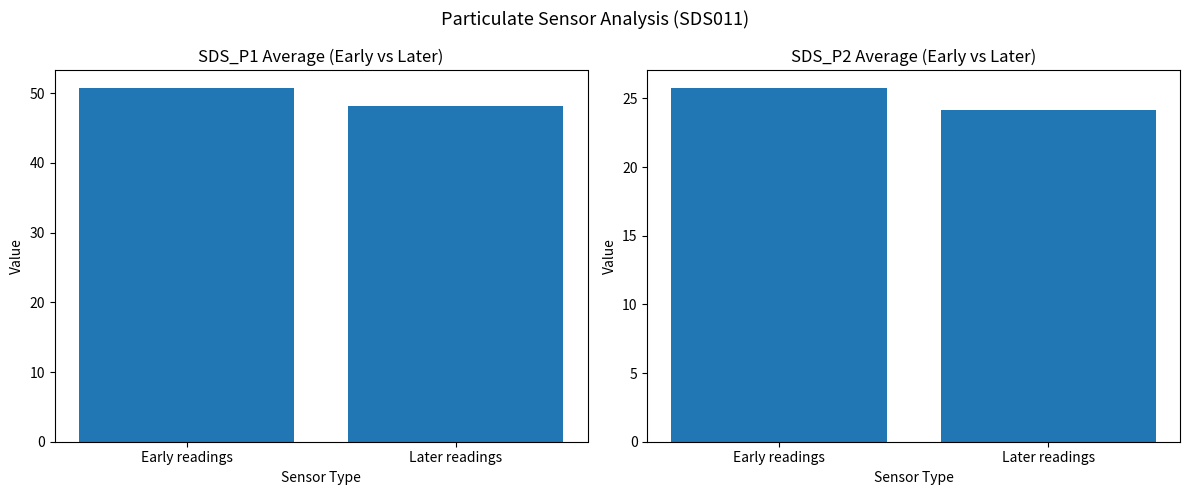

What is the lowest value of the SDS_P1 series?

48.1